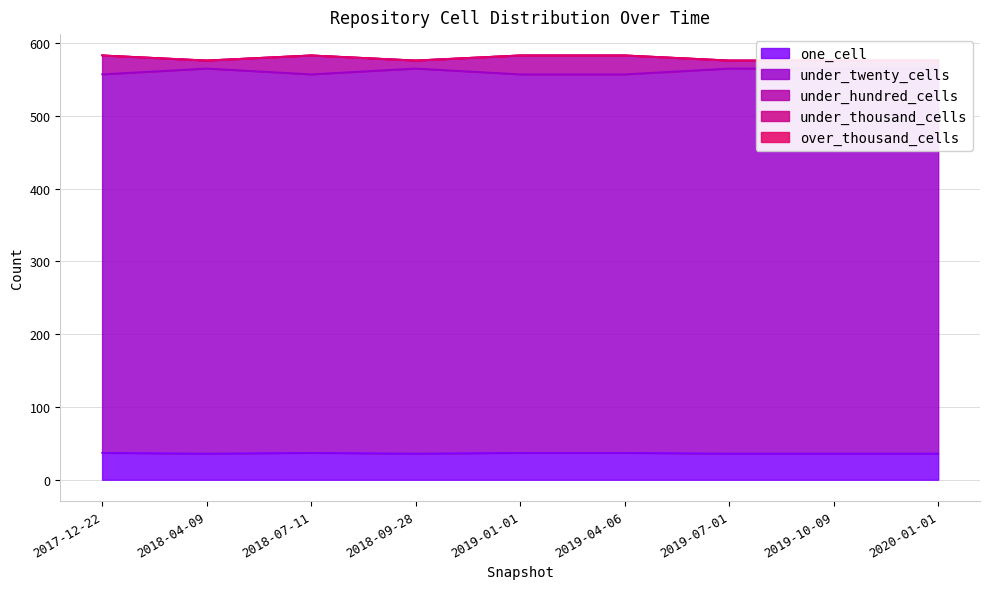

What is the label of the 9th point from the right?

2017-12-22